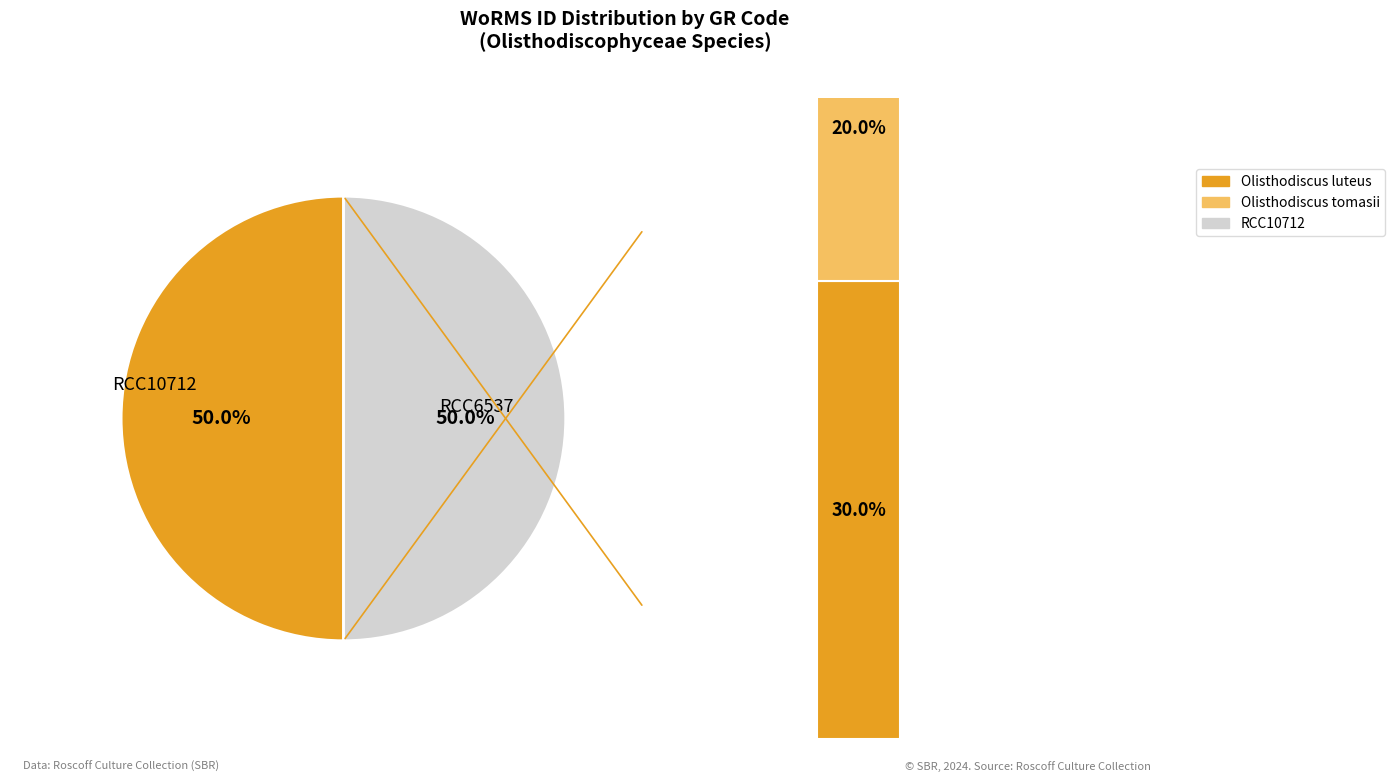

How many segments does this pie chart have?

2